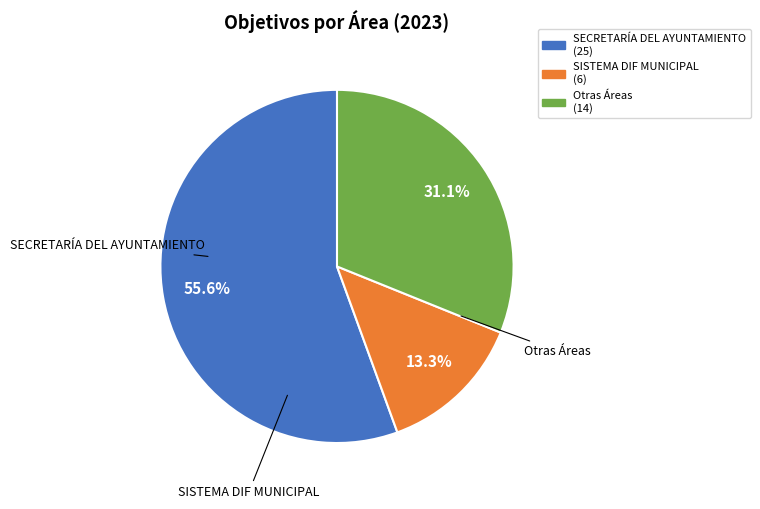

Does any single category account for the majority?

Yes